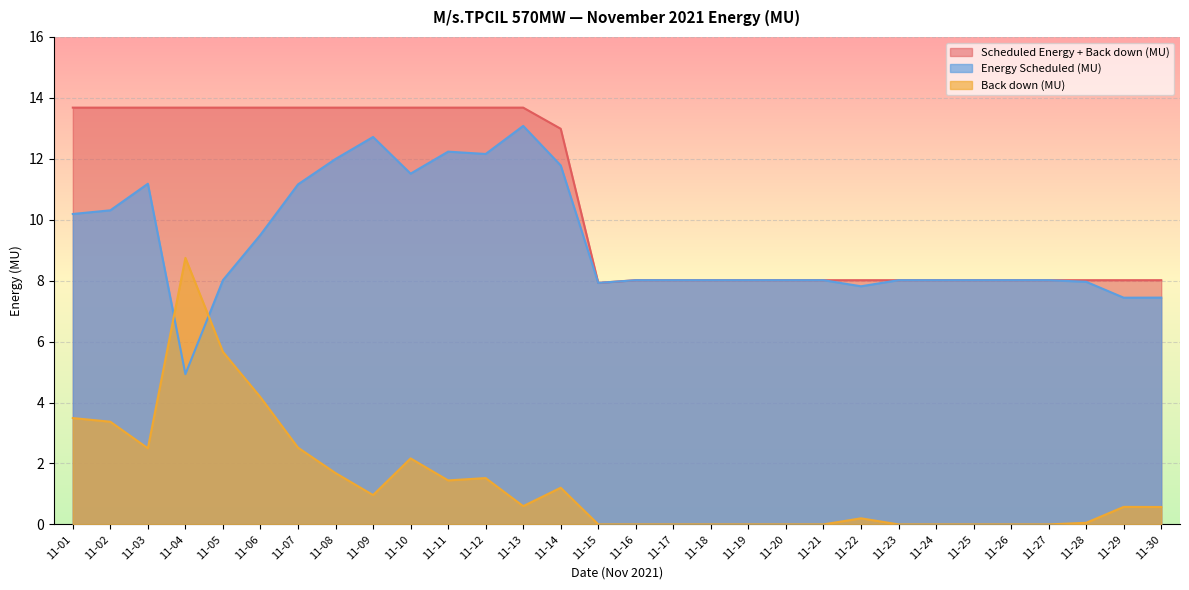

True or false: Scheduled Energy + Back down (MU) and Energy Scheduled (MU) intersect in this chart.

False